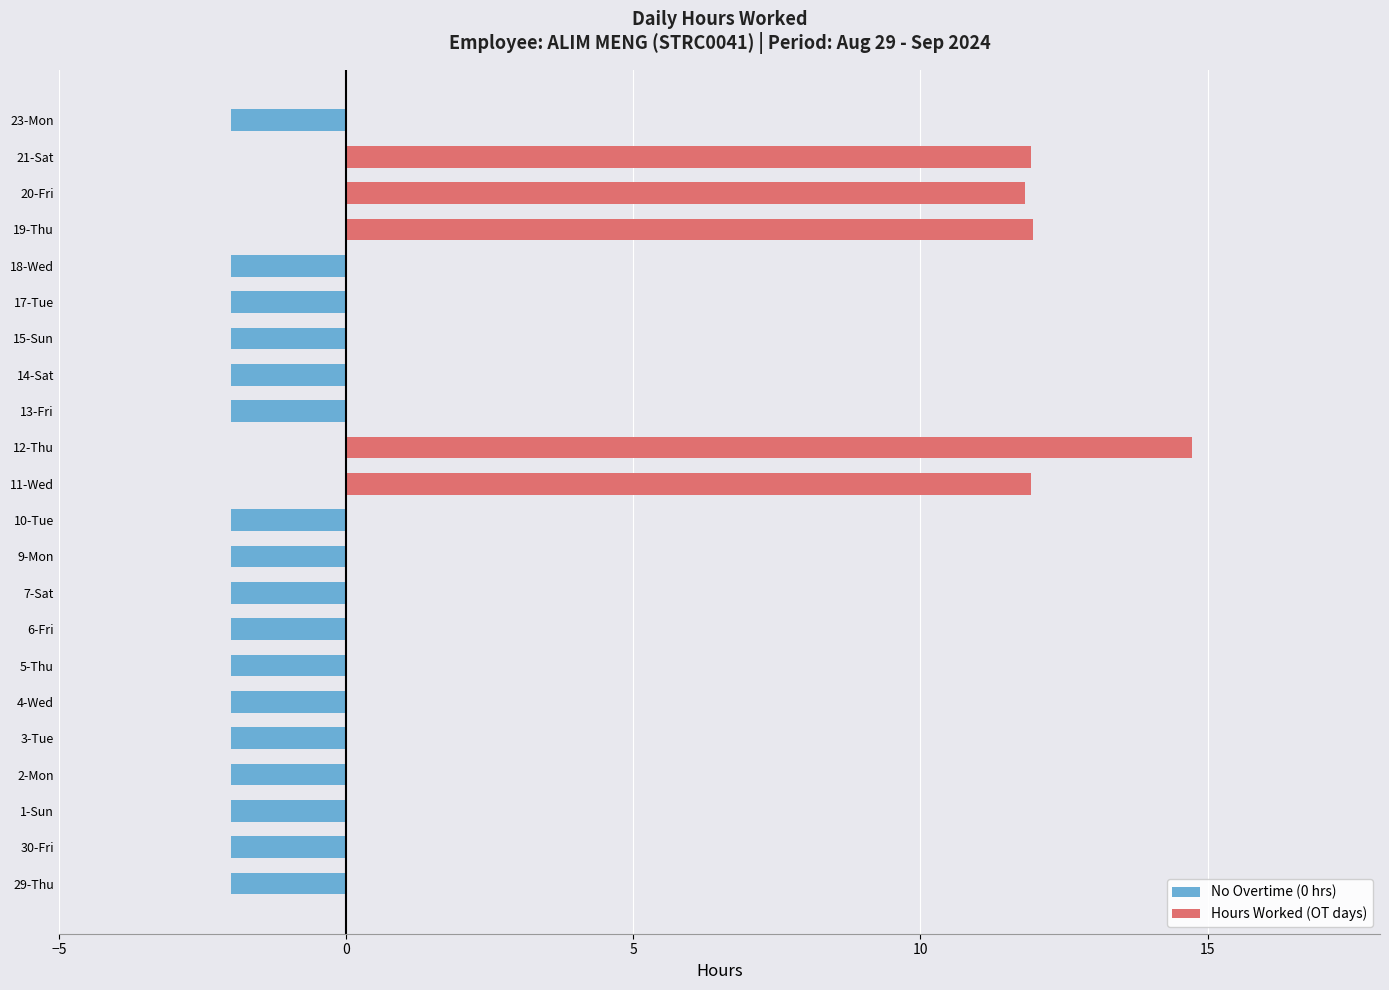

The value of No Overtime (0 hrs) at 14-Sat is -3.3. True or false?

False